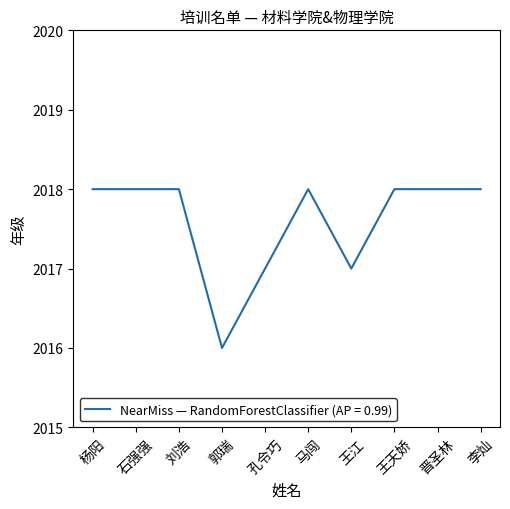

What is the maximum value shown in the chart?

2018